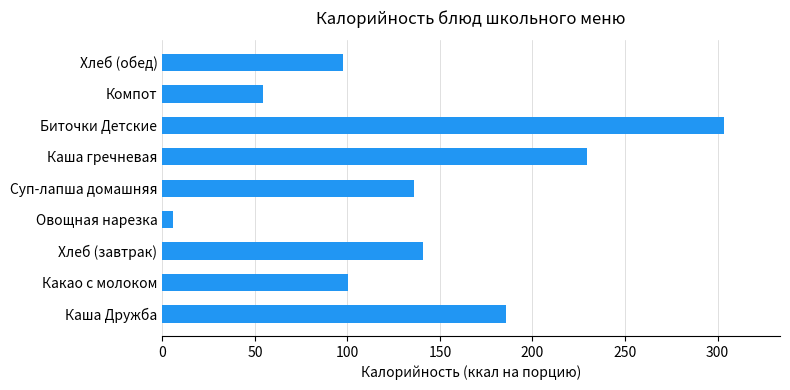

Is it true that the value at Биточки Детские is 303.4?

True